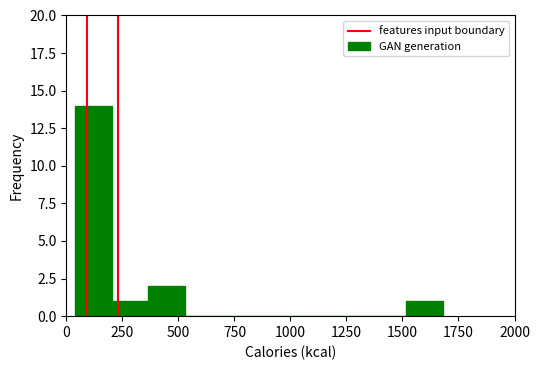

Around what value on the x-axis is the tallest bar? Give the approximate position of its centre, as read against the axis.

100